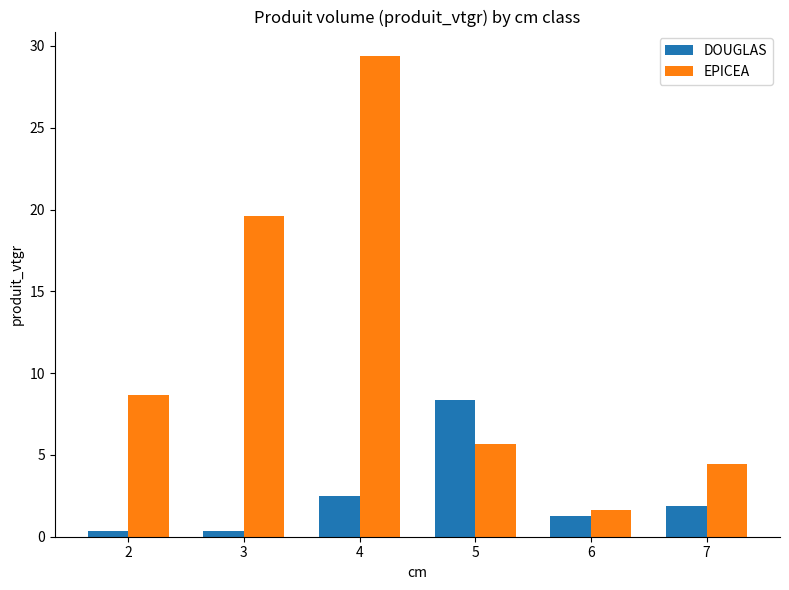

Which series changed the most between 2 and 4?

EPICEA